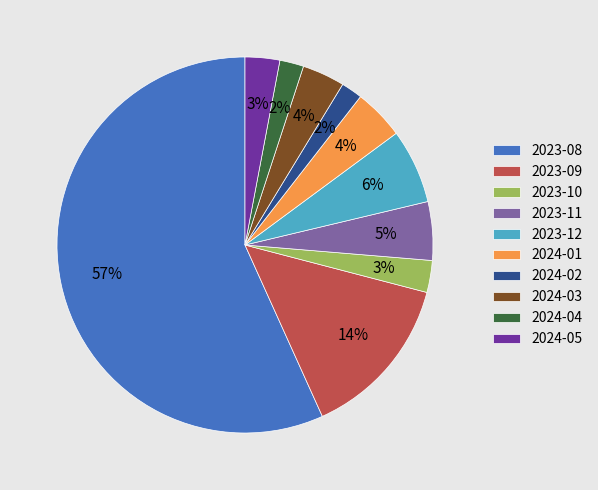

The 2023-12 slice represents 1% of the pie. True or false?

False